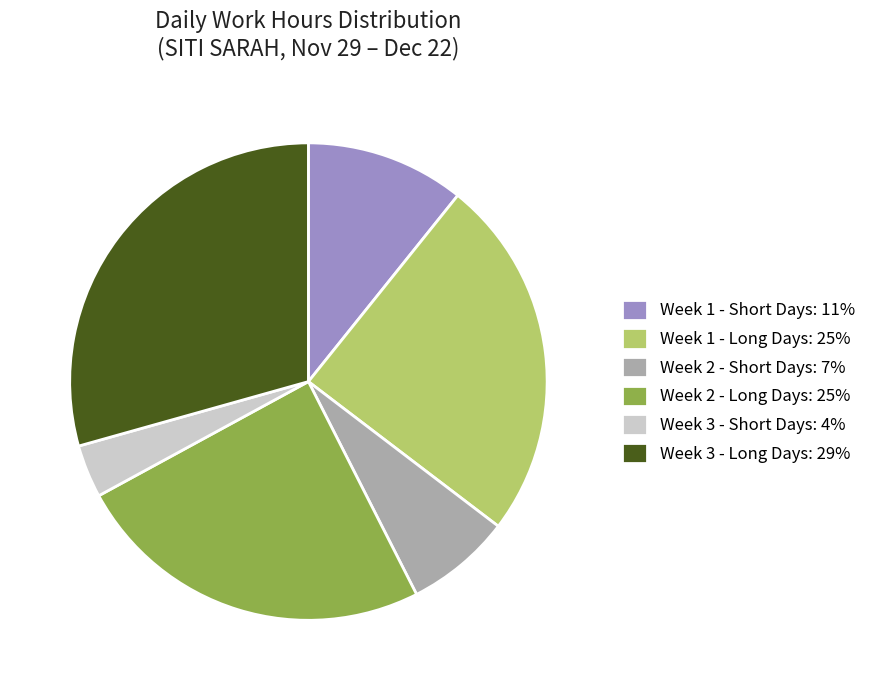

Is it true that Week 1 - Short Days: 11% is 11% of the pie?

True